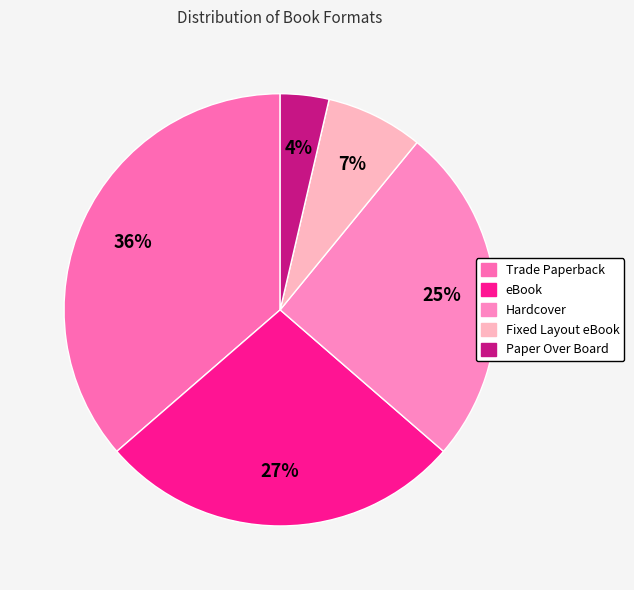

To the nearest percent, what is the combined percentage of Fixed Layout eBook and Paper Over Board?

11%